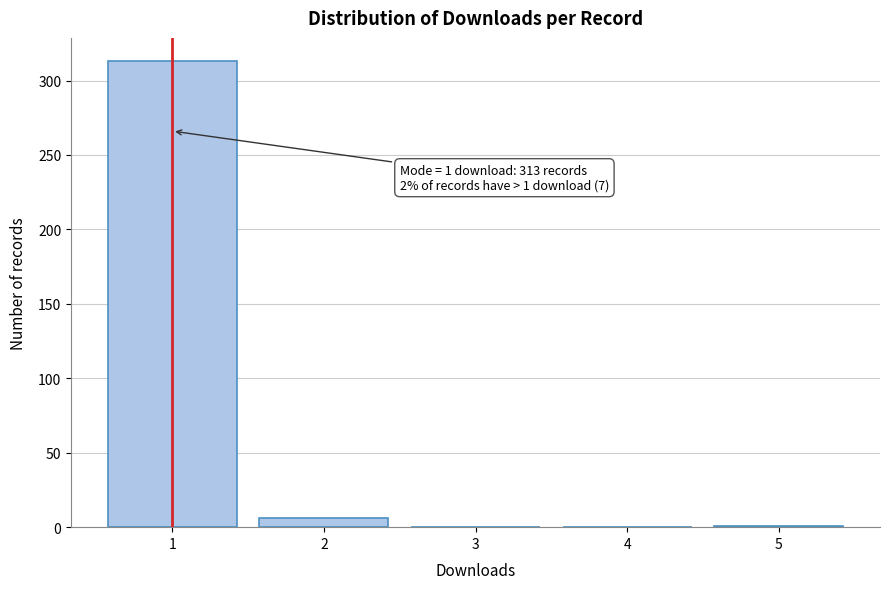

What is the greatest value displayed?

313